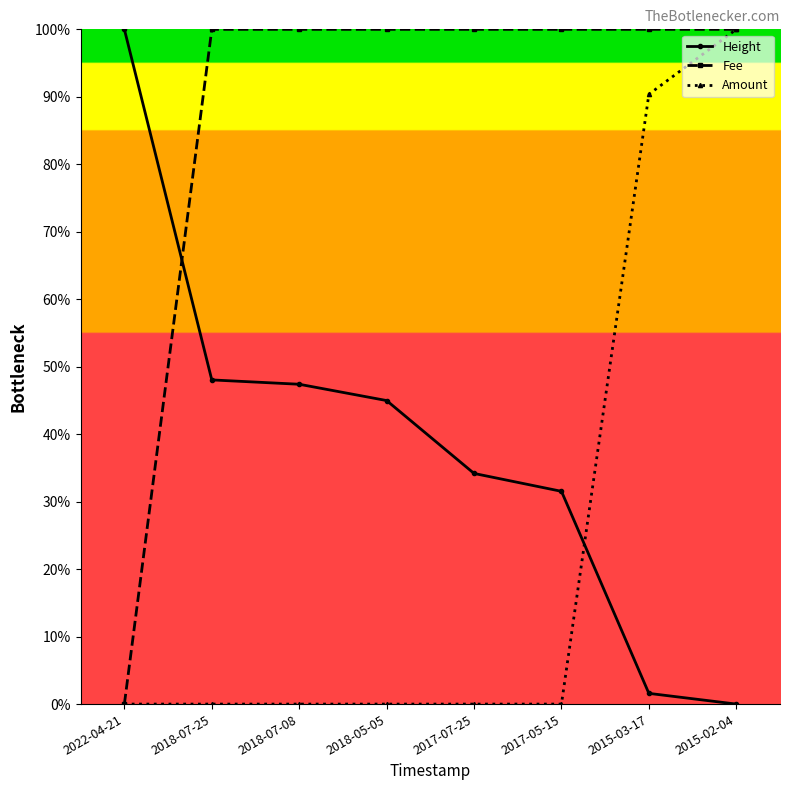

What is the total value across all series at 2015-02-04?

2.0